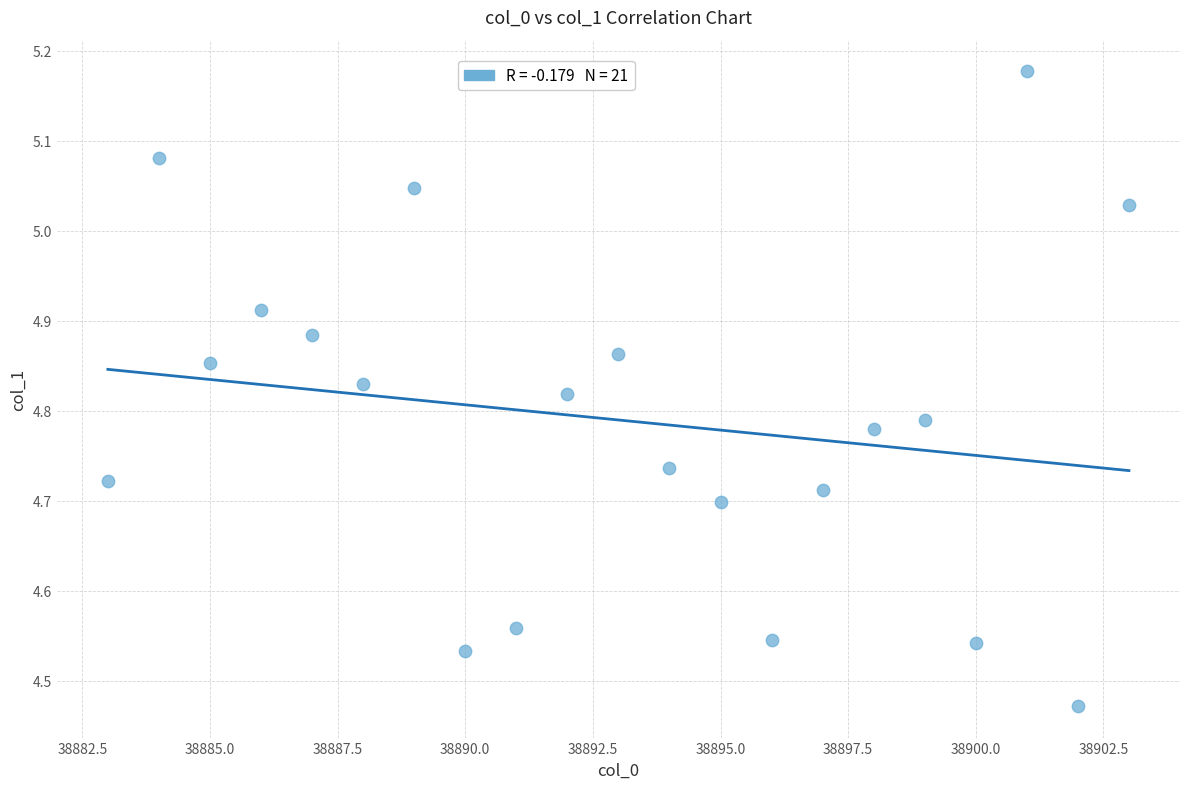

What is the range of Y values (max minus min)?

0.7